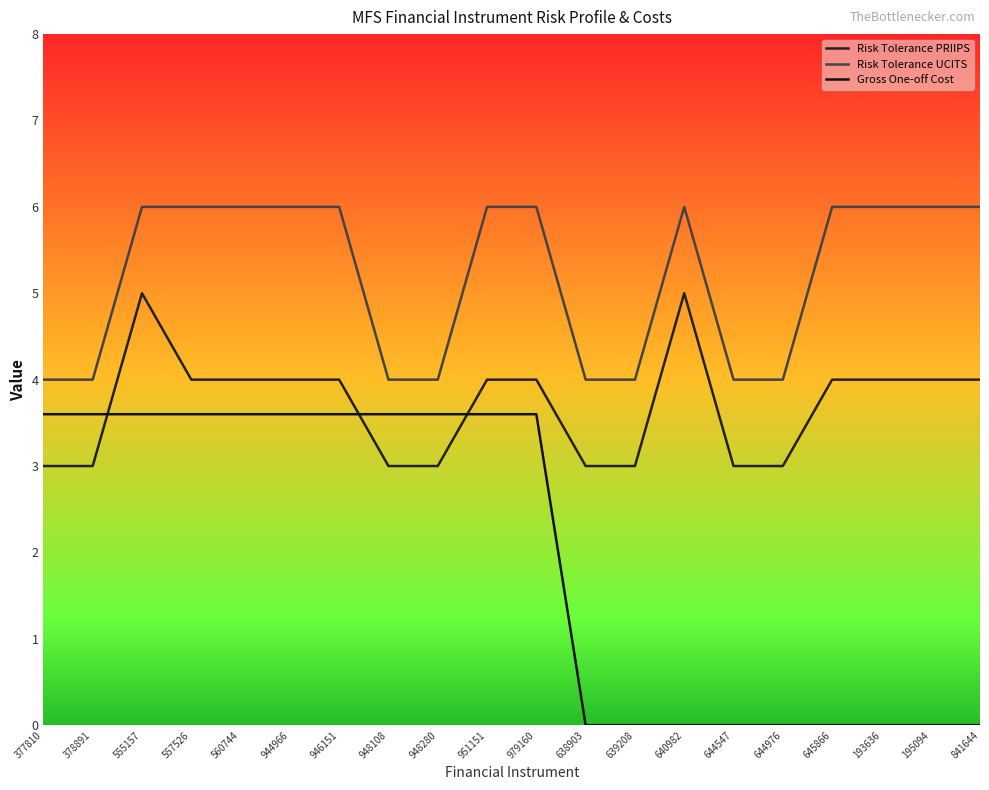

Which series has the largest range (max minus min)?

Gross One-off Cost